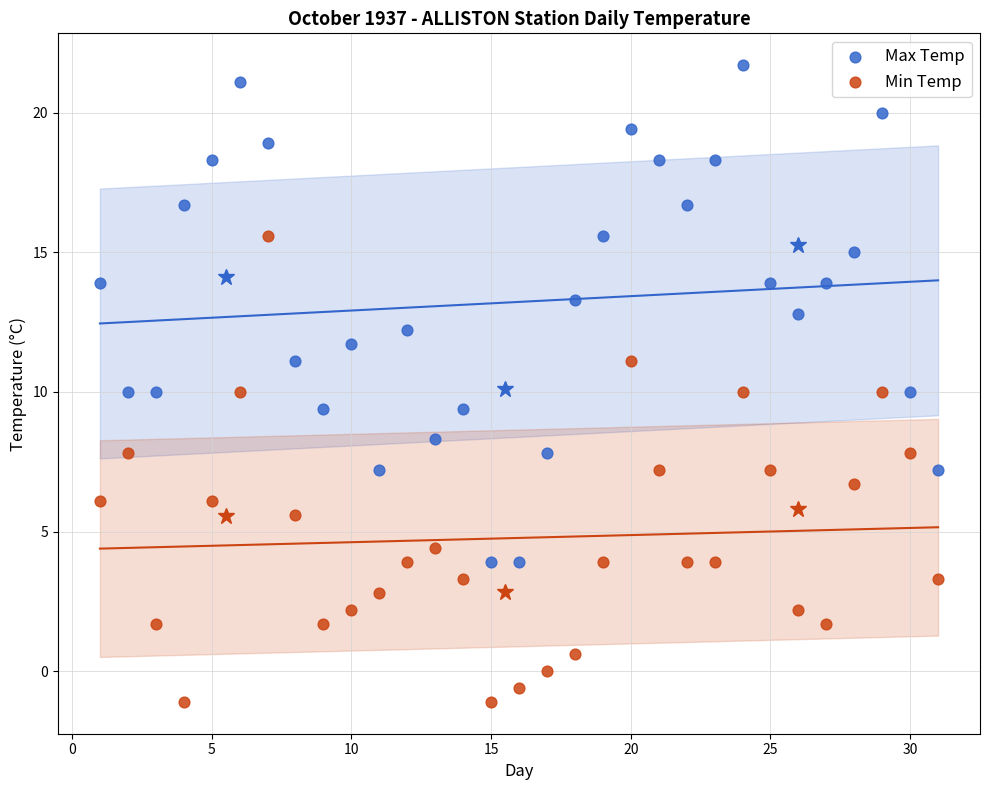

What are all the series names shown in the legend?

Max Temp, Min Temp